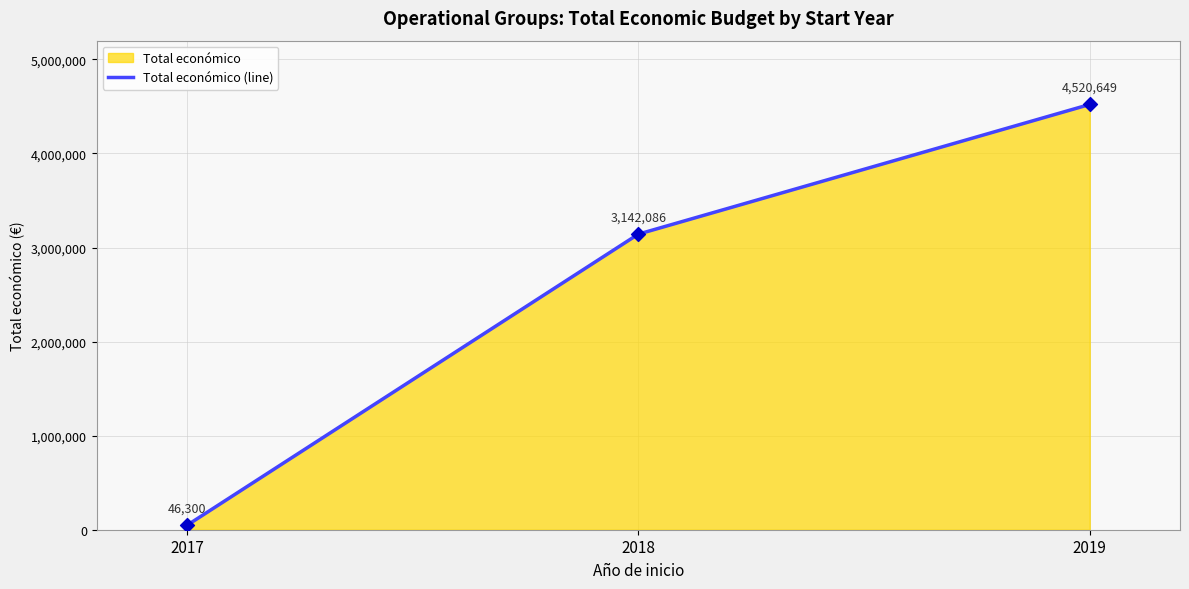

Between 2018 and 2019, which is larger?

2019